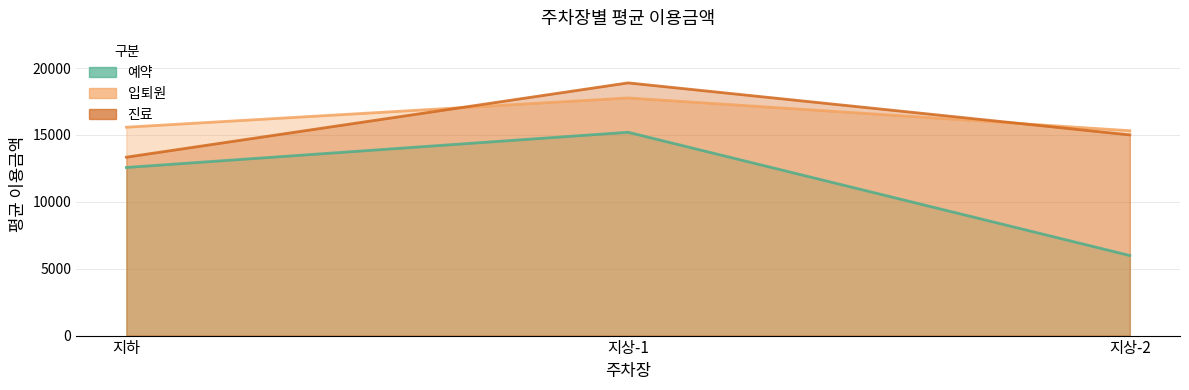

True or false: 예약 has a value of 5677.8 at 지상-1.

False